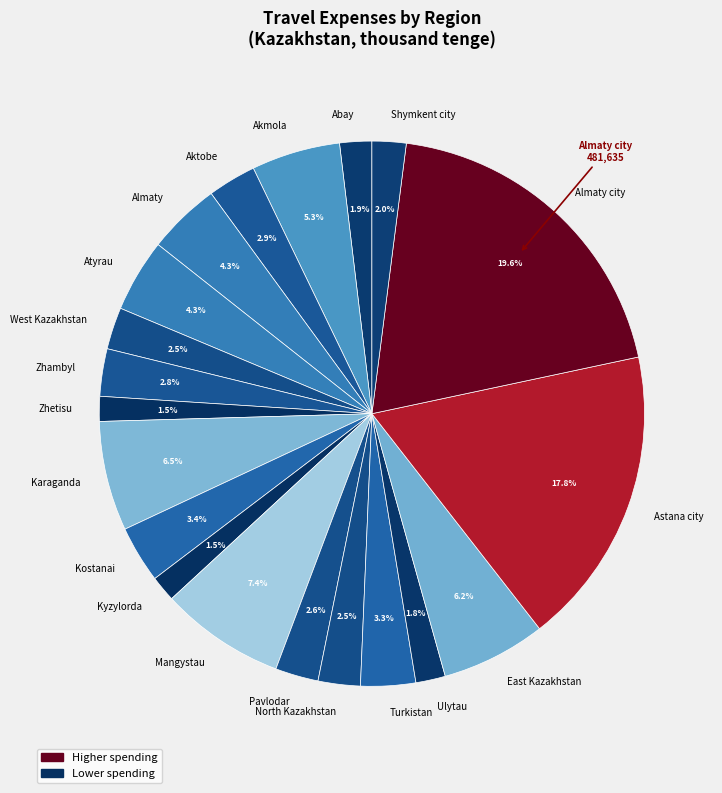

What percentage do Kyzylorda and Karaganda together represent?

8.0%